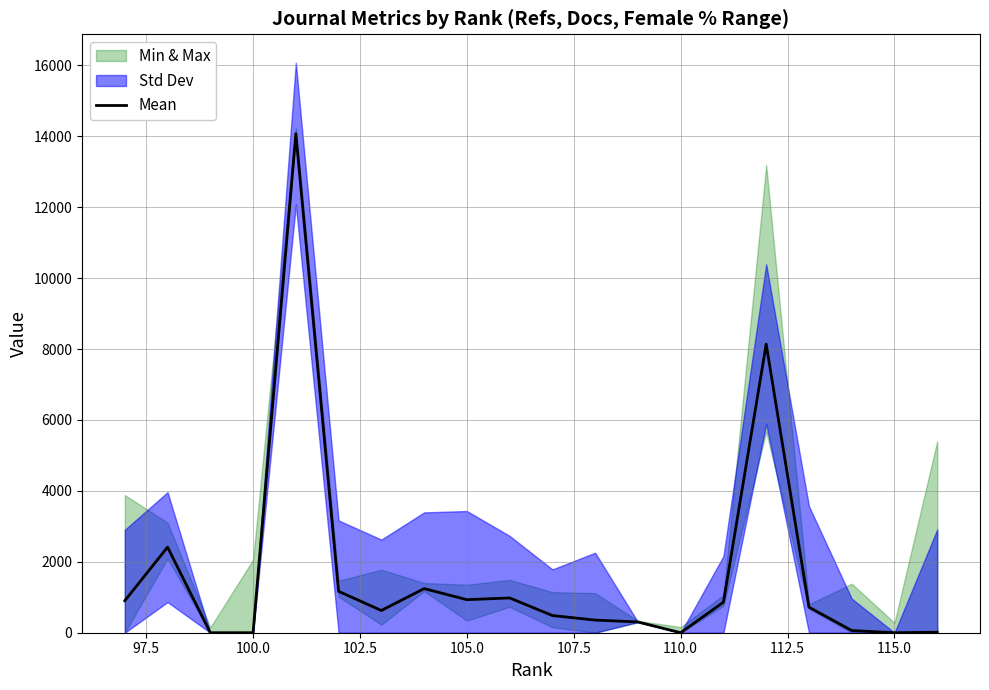

What is the maximum value for Mean?

14073